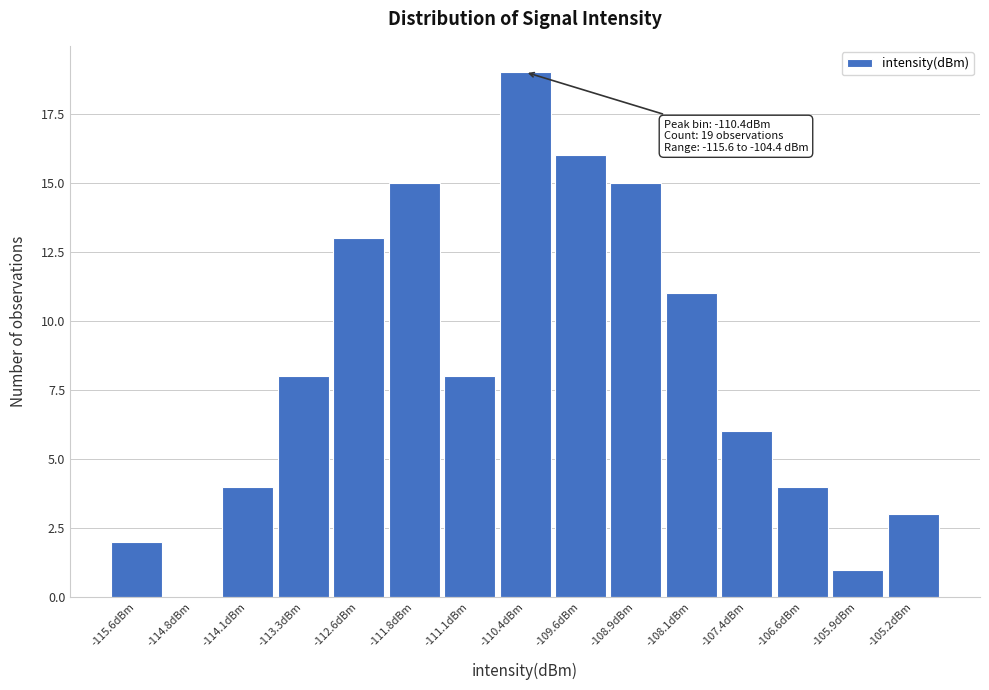

Reading left to right, transcribe all the data shown in this chart.

-115.6dBm=2	-114.8dBm=0	-114.1dBm=4	-113.3dBm=8	-112.6dBm=13	-111.8dBm=15	-111.1dBm=8	-110.4dBm=19	-109.6dBm=16	-108.9dBm=15	-108.1dBm=11	-107.4dBm=6	-106.6dBm=4	-105.9dBm=1	-105.2dBm=3